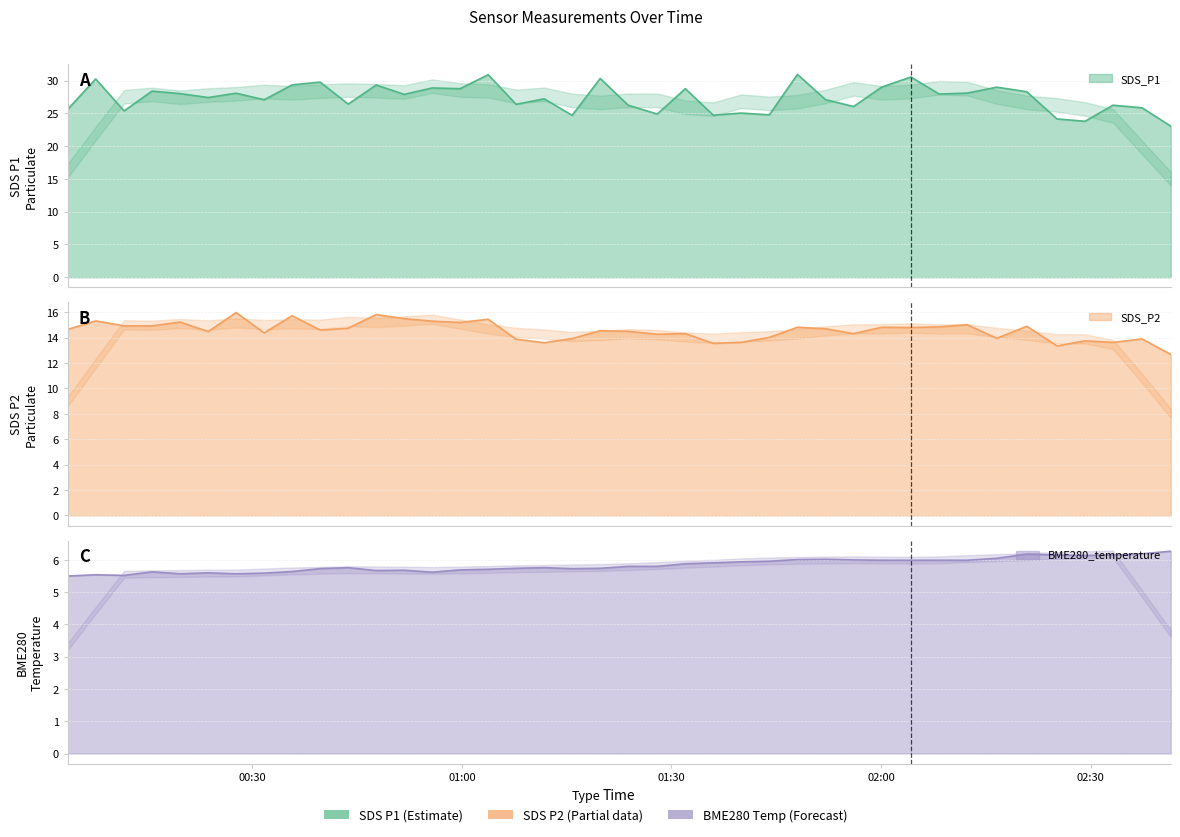

Which series has the largest range (max minus min)?

SDS_P1